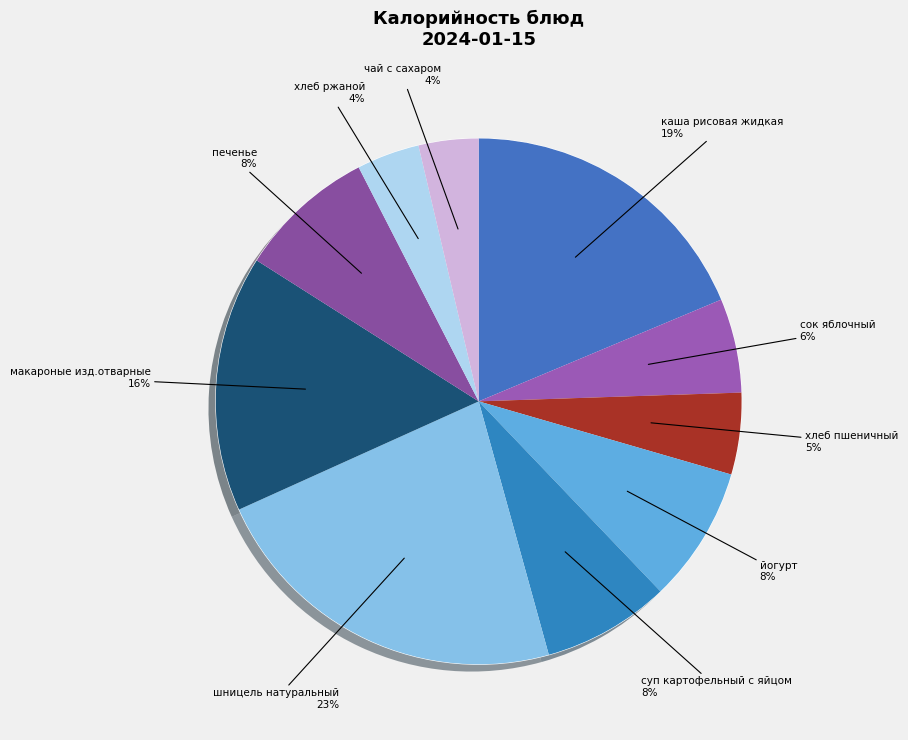

Do каша рисовая жидкая and макароные изд.отварные together represent more than half of the pie?

No